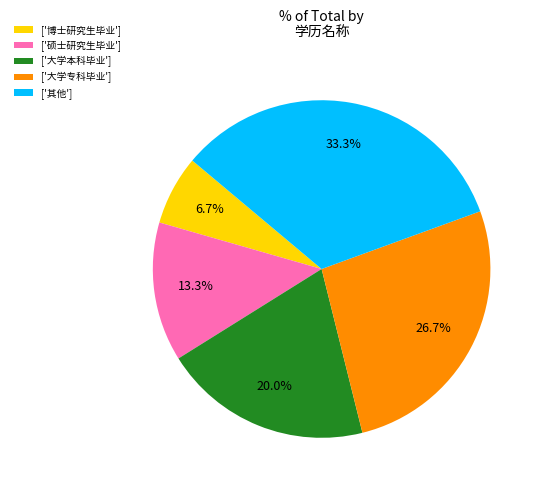

What is the ratio of the value at ['其他'] to the value at ['大学本科毕业']?

1.7